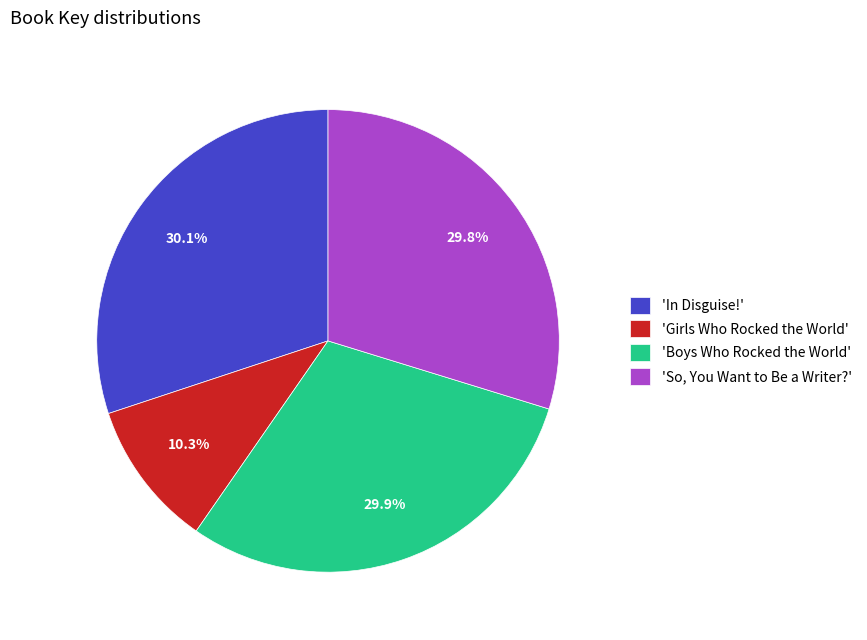

What percentage is NOT represented by 'In Disguise!'?

69.9%